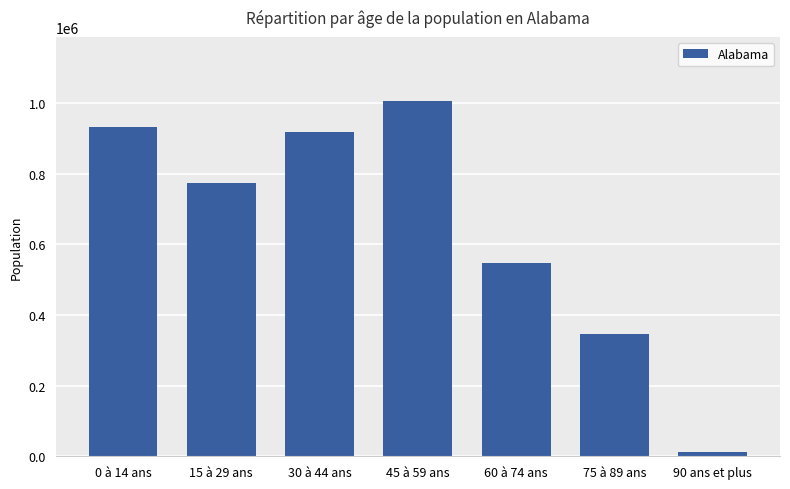

Where is the data nearest to the value 508880?

60 à 74 ans